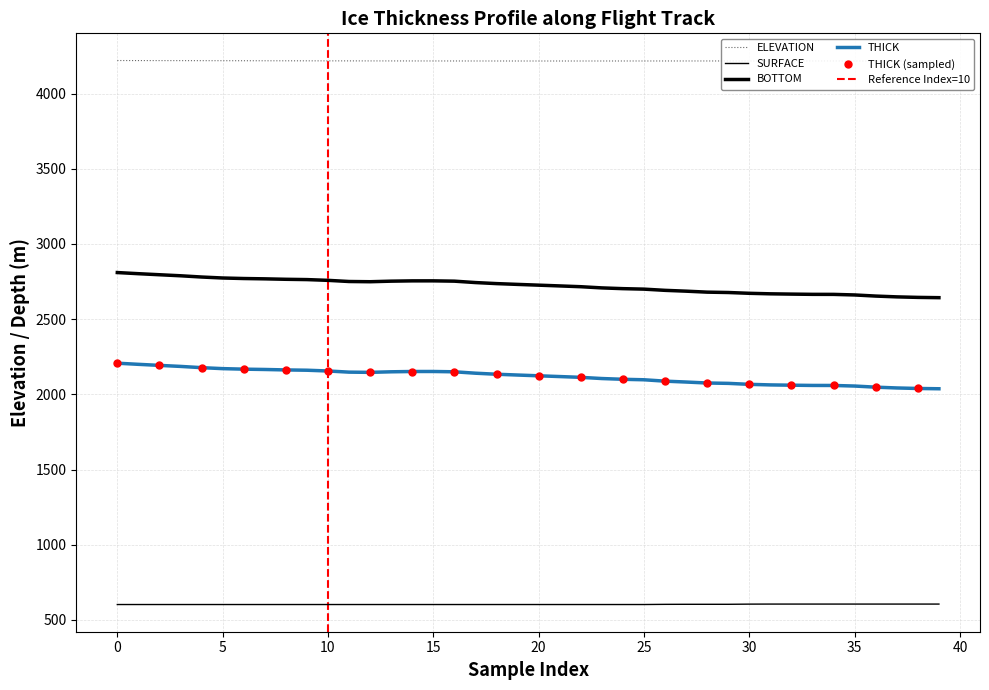

True or false: BOTTOM and SURFACE cross at least once.

False